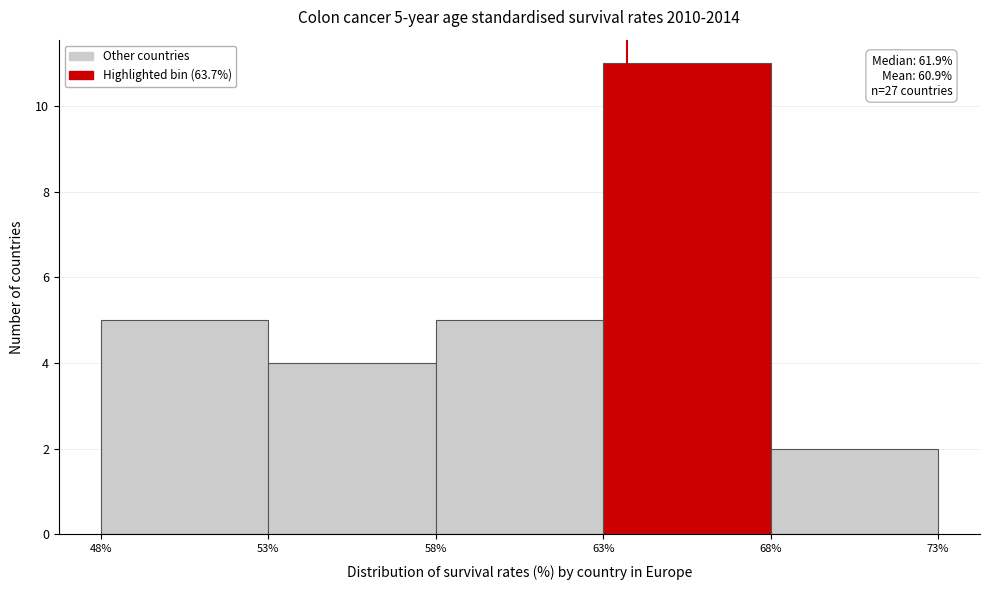

Which range on the x-axis has the tallest bar?

63% to 68%